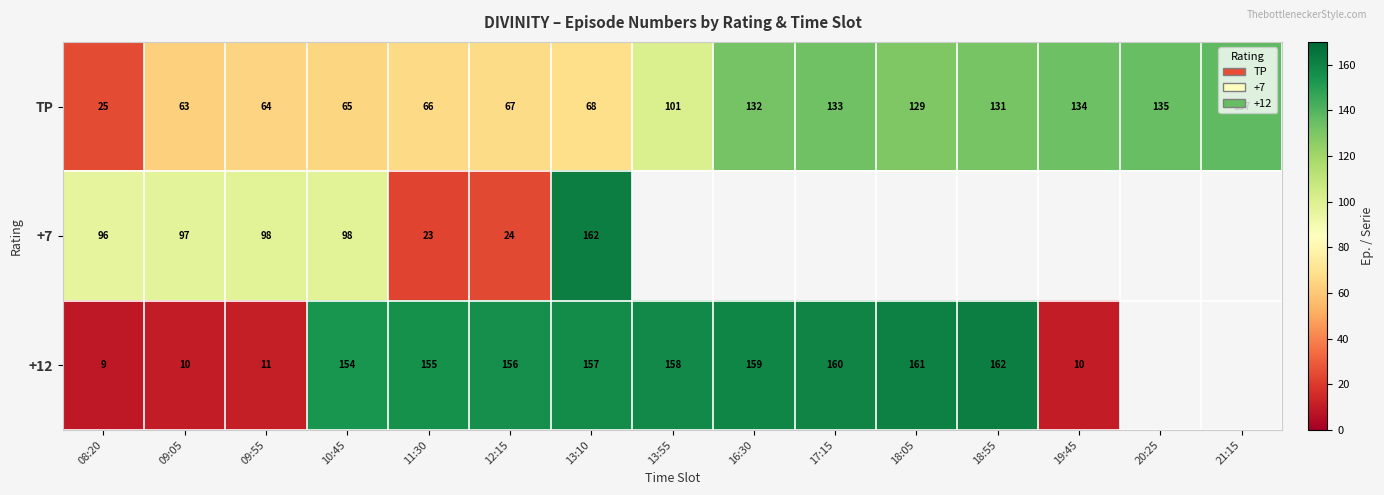

Between 10:45 and 11:30, which series saw the biggest shift?

+7